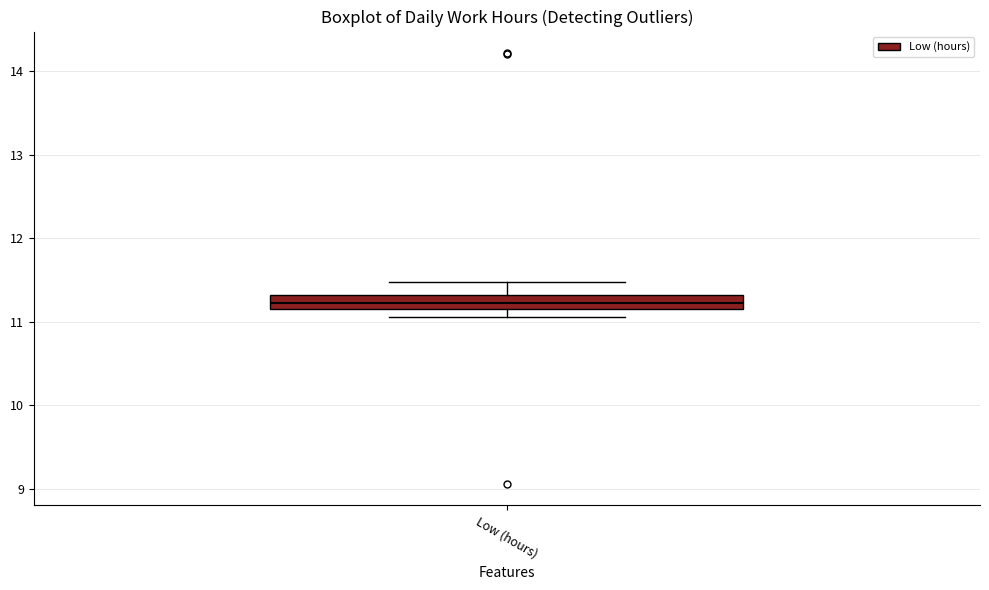

Where does the upper whisker of the box for Low (hours) end on the y-axis? The values are not printed on the chart, so give them approximately, as read against the axis.

11.5